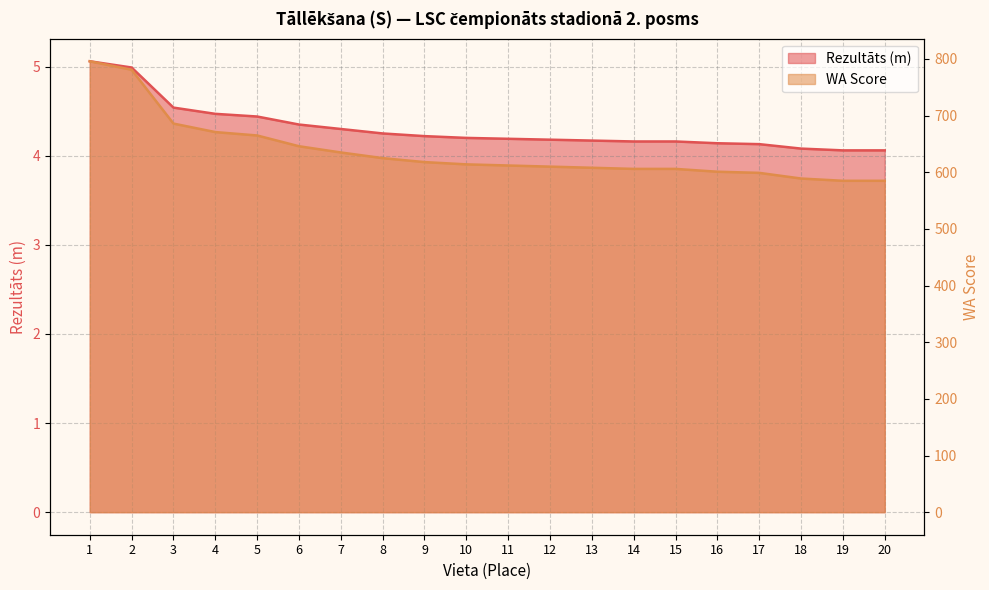

Rank the series by their maximum value, from highest to lowest.

WA, Rezultāts